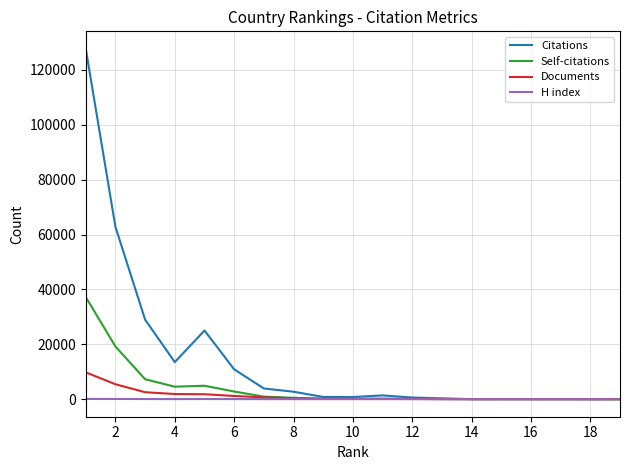

Which series has the largest total across all categories?

Citations